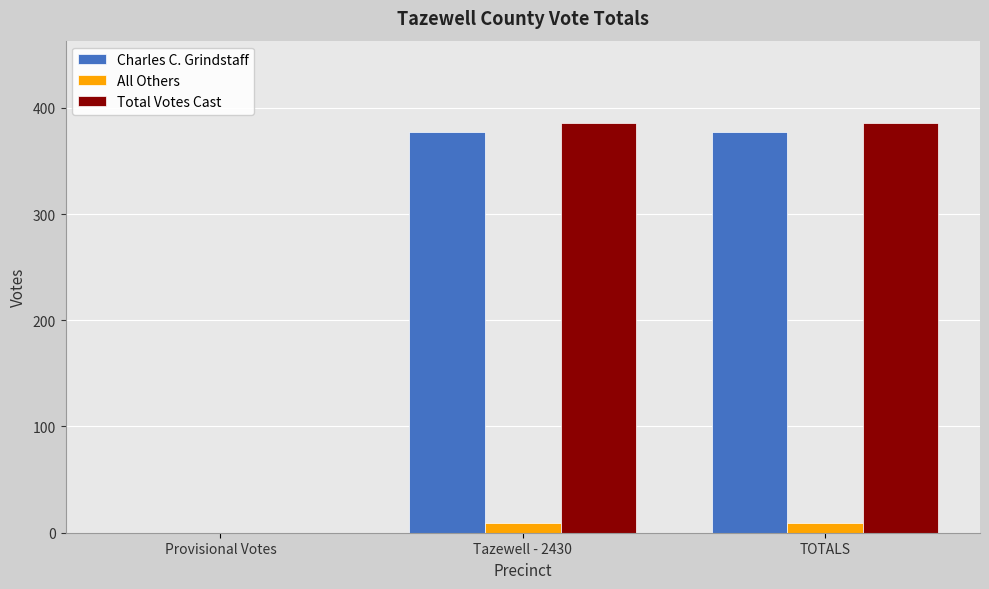

Between Provisional Votes and Tazewell - 2430, which series saw the biggest shift?

Total Votes Cast